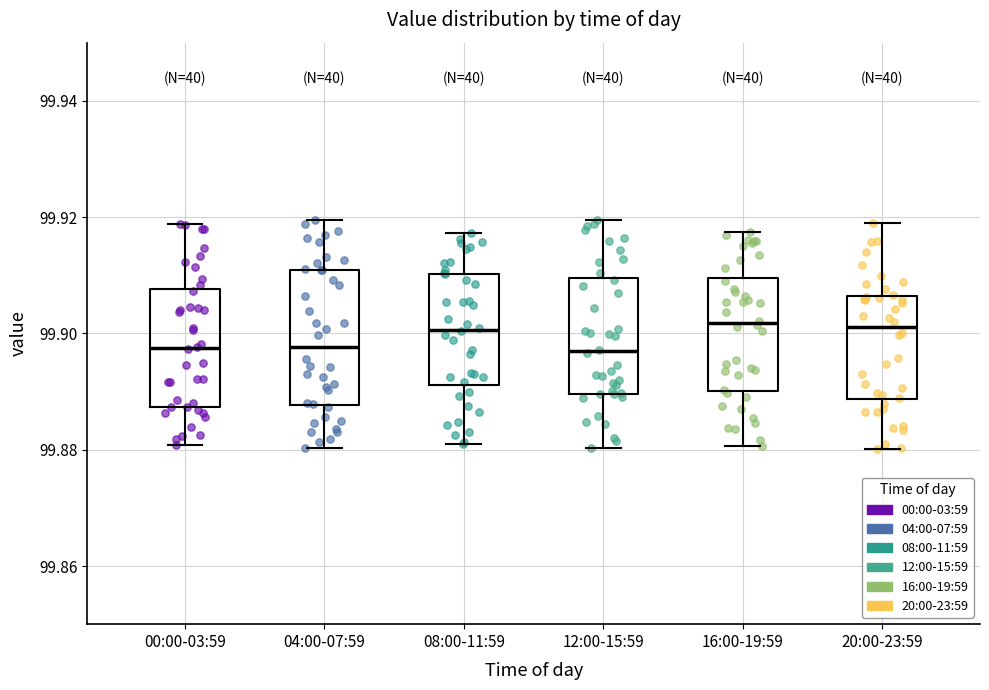

Reading left to right, read every box against the y-axis: the position of its median line, the range the box covers, and the ends of its whiskers. The values are not printed on the chart, so give them approximately, as read against the axis.

00:00-03:59: median 99.898, box 99.888 to 99.908, whiskers 99.880 to 99.918
04:00-07:59: median 99.898, box 99.888 to 99.910, whiskers 99.880 to 99.920
08:00-11:59: median 99.900, box 99.892 to 99.910, whiskers 99.882 to 99.918
12:00-15:59: median 99.896, box 99.890 to 99.910, whiskers 99.880 to 99.920
16:00-19:59: median 99.902, box 99.890 to 99.910, whiskers 99.880 to 99.918
20:00-23:59: median 99.902, box 99.888 to 99.906, whiskers 99.880 to 99.918